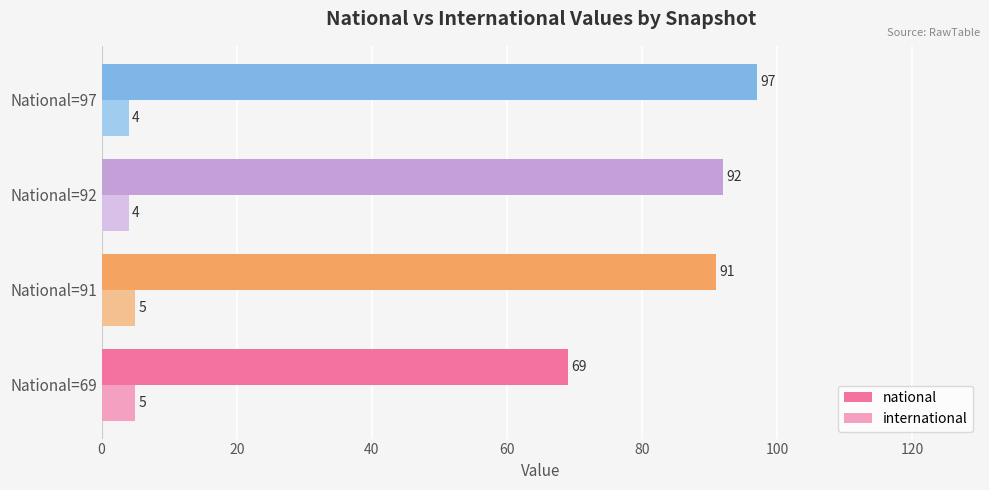

What is the highest value of the national series?

97